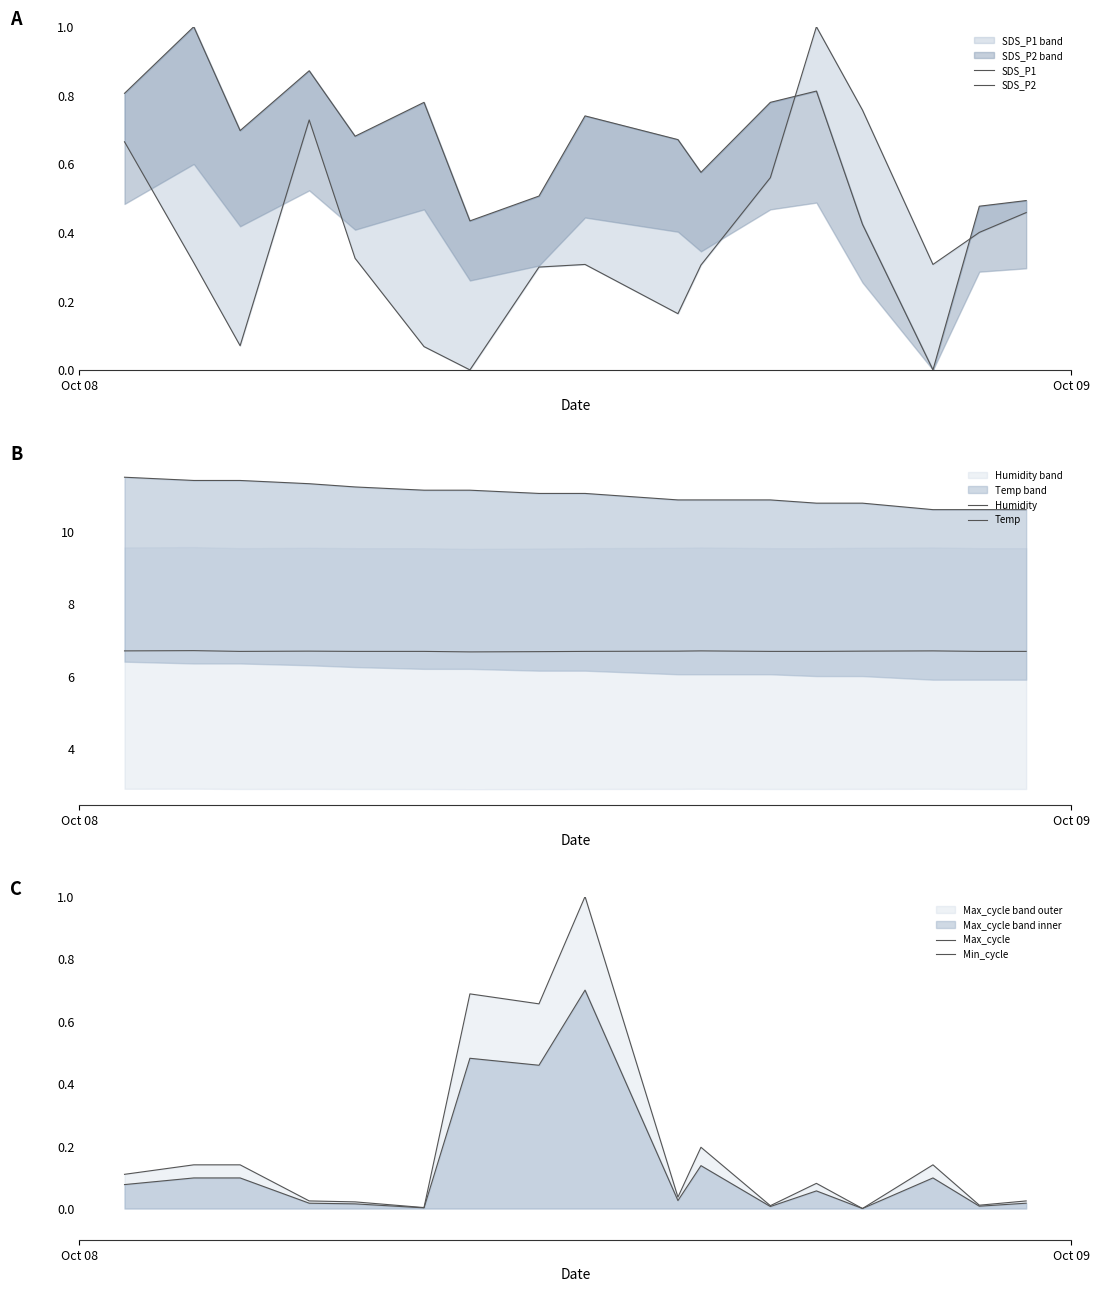

What is the sum of all Humidity values?

113.7